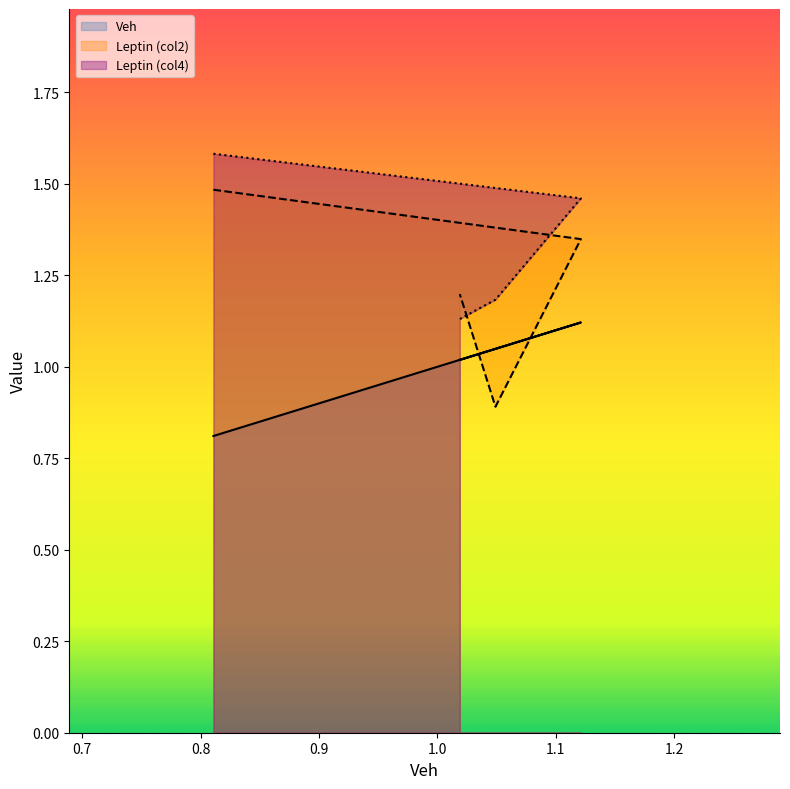

Reading left to right, list all the values displayed in this chart.

Veh_x: 0.810852=0.8	1.121188=1.1	1.049047=1.0	1.018913=1.0
Leptin_1: 0.810852=1.5	1.121188=1.3	1.049047=0.9	1.018913=1.2
Leptin_2: 0.810852=1.6	1.121188=1.5	1.049047=1.2	1.018913=1.1